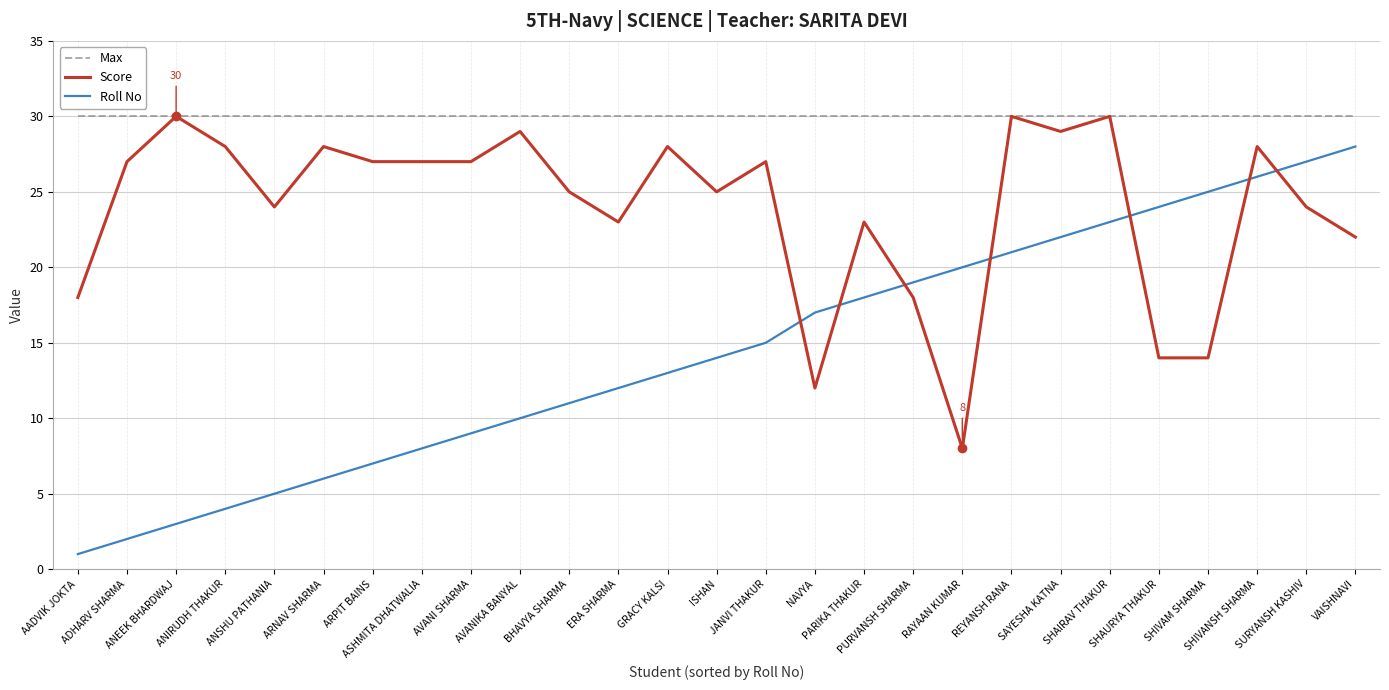

Reading left to right, transcribe all the data shown in this chart.

Max: AADVIK JOKTA=30	ADHARV SHARMA=30	ANEEK BHARDWAJ=30	ANIRUDH THAKUR=30	ANSHU PATHANIA=30	ARNAV SHARMA=30	ARPIT BAINS=30	ASHMITA DHATWALIA=30	AVANI SHARMA=30	AVANIKA BANYAL=30	BHAVYA SHARMA=30	ERA SHARMA=30	GRACY KALSI=30	ISHAN=30	JANVI THAKUR=30	NAVYA=30	PARIKA THAKUR=30	PURVANSH SHARMA=30	RAYAAN KUMAR=30	REYANSH RANA=30	SAYESHA KATNA=30	SHAIRAV THAKUR=30	SHAURYA THAKUR=30	SHIVAM SHARMA=30	SHIVANSH SHARMA=30	SURYANSH KASHIV=30	VAISHNAVI=30
Score: AADVIK JOKTA=18	ADHARV SHARMA=27	ANEEK BHARDWAJ=30	ANIRUDH THAKUR=28	ANSHU PATHANIA=24	ARNAV SHARMA=28	ARPIT BAINS=27	ASHMITA DHATWALIA=27	AVANI SHARMA=27	AVANIKA BANYAL=29	BHAVYA SHARMA=25	ERA SHARMA=23	GRACY KALSI=28	ISHAN=25	JANVI THAKUR=27	NAVYA=12	PARIKA THAKUR=23	PURVANSH SHARMA=18	RAYAAN KUMAR=8	REYANSH RANA=30	SAYESHA KATNA=29	SHAIRAV THAKUR=30	SHAURYA THAKUR=14	SHIVAM SHARMA=14	SHIVANSH SHARMA=28	SURYANSH KASHIV=24	VAISHNAVI=22
Roll No: AADVIK JOKTA=1	ADHARV SHARMA=2	ANEEK BHARDWAJ=3	ANIRUDH THAKUR=4	ANSHU PATHANIA=5	ARNAV SHARMA=6	ARPIT BAINS=7	ASHMITA DHATWALIA=8	AVANI SHARMA=9	AVANIKA BANYAL=10	BHAVYA SHARMA=11	ERA SHARMA=12	GRACY KALSI=13	ISHAN=14	JANVI THAKUR=15	NAVYA=17	PARIKA THAKUR=18	PURVANSH SHARMA=19	RAYAAN KUMAR=20	REYANSH RANA=21	SAYESHA KATNA=22	SHAIRAV THAKUR=23	SHAURYA THAKUR=24	SHIVAM SHARMA=25	SHIVANSH SHARMA=26	SURYANSH KASHIV=27	VAISHNAVI=28